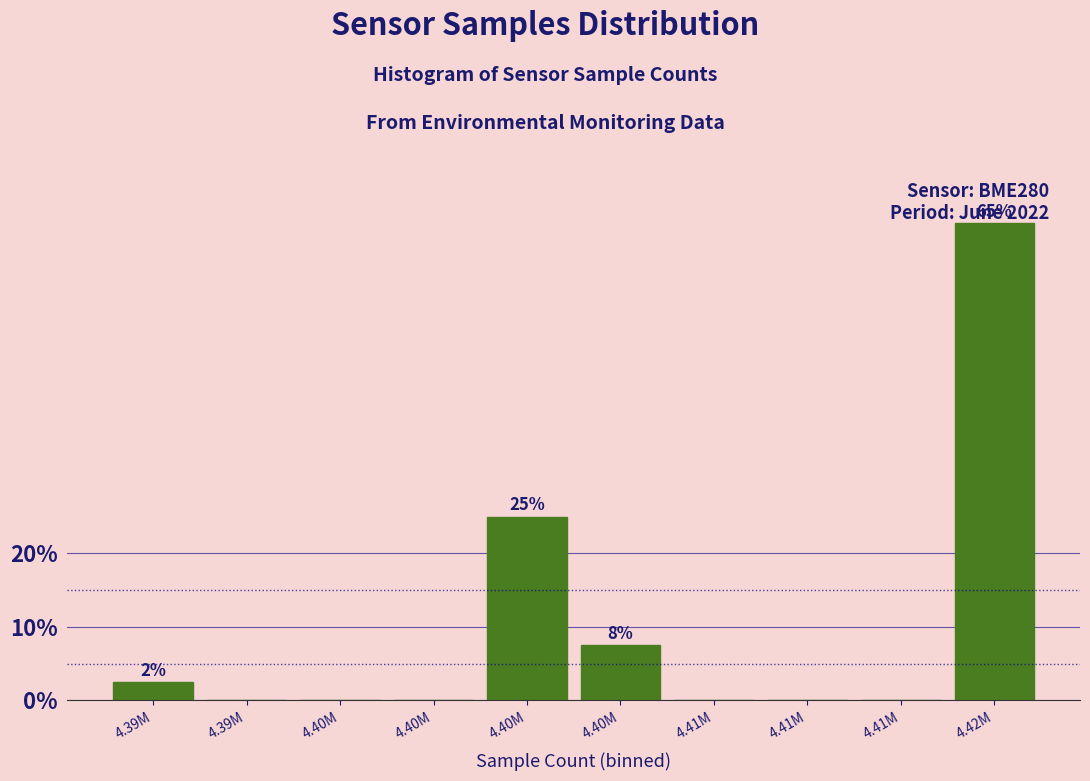

Are the bars horizontal?

No